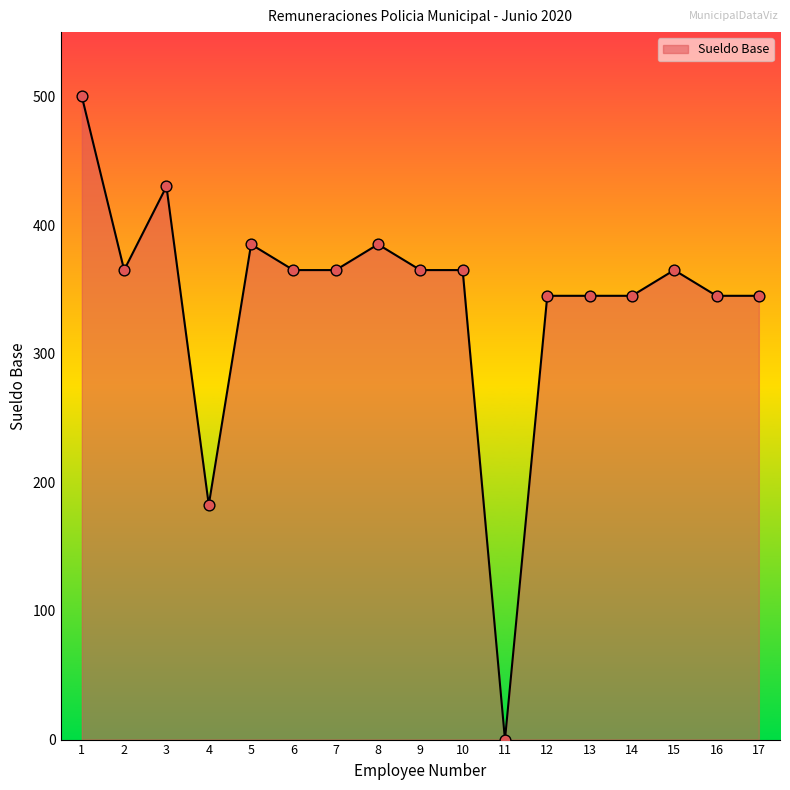

What is the ratio of the value at 8 to the value at 5?

1.0